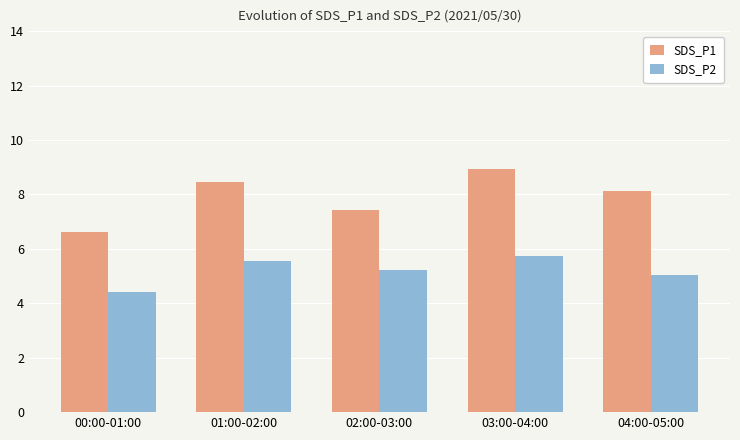

Where is SDS_P2 nearest to the value 5?

04:00-05:00